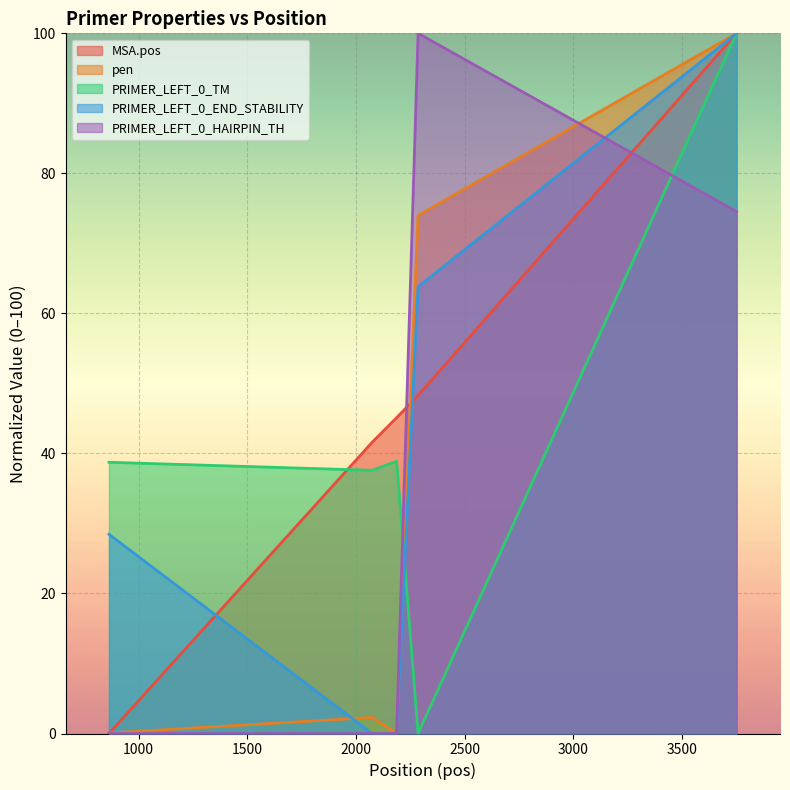

Rank the series by their maximum value, from lowest to highest.

MSA.pos, pen, PRIMER_LEFT_0_TM, PRIMER_LEFT_0_END_STABILITY, PRIMER_LEFT_0_HAIRPIN_TH